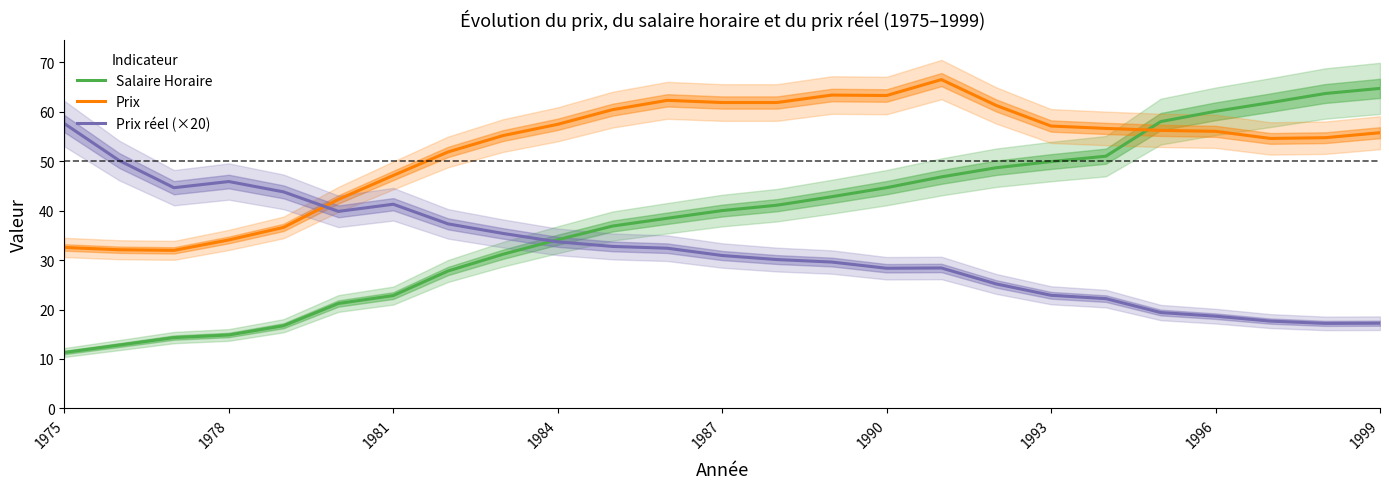

What is the maximum value shown in the chart?

66.5